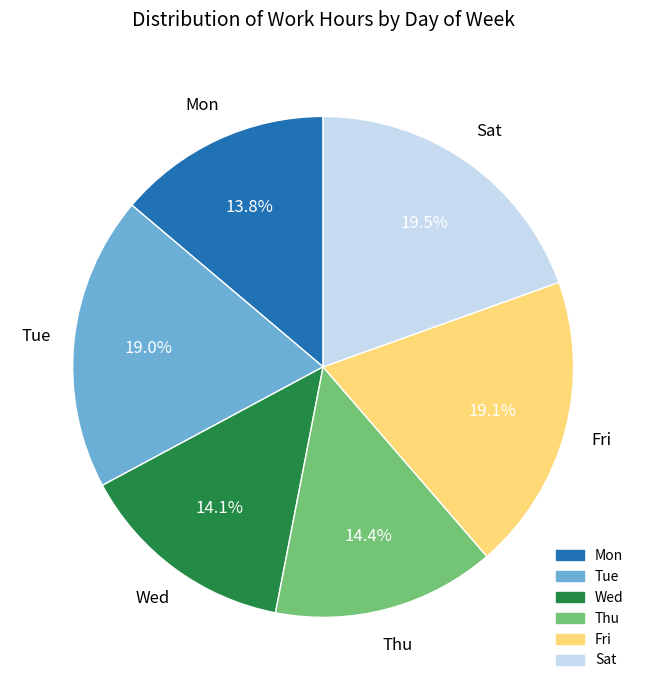

Is there any slice that represents more than half of the pie?

No